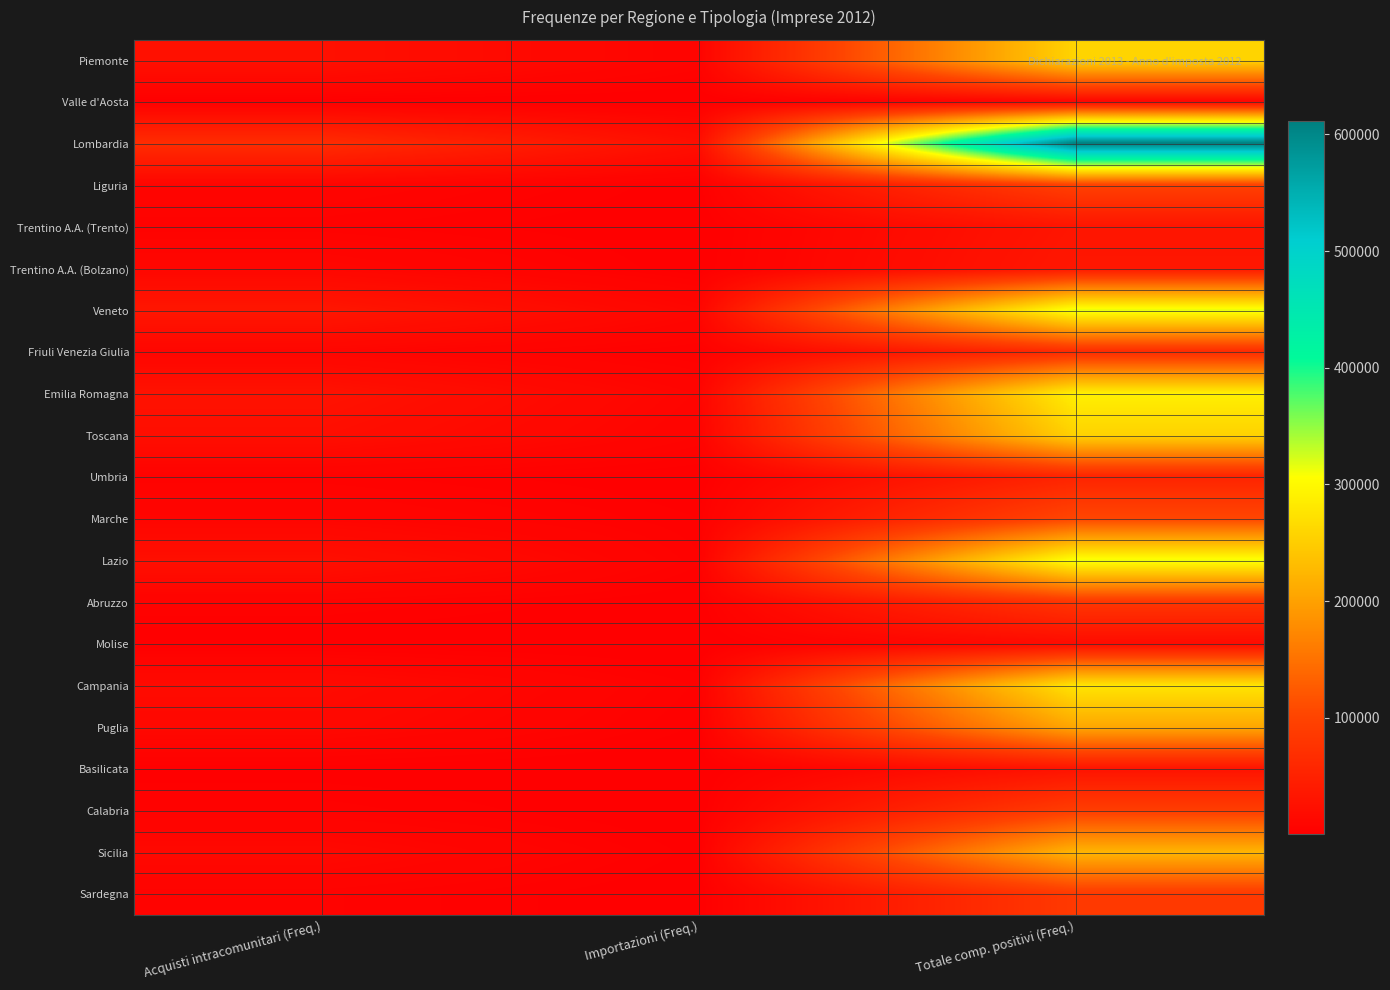

What is the difference between the highest and lowest values at Importazioni (Freq.)?

22092